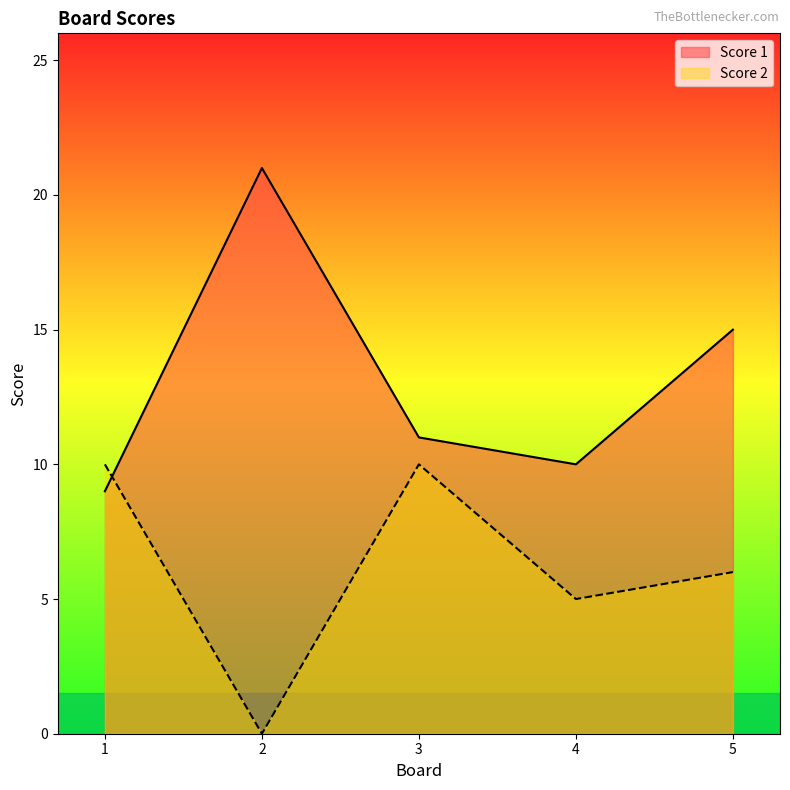

Which series has the widest spread of values?

Score 1